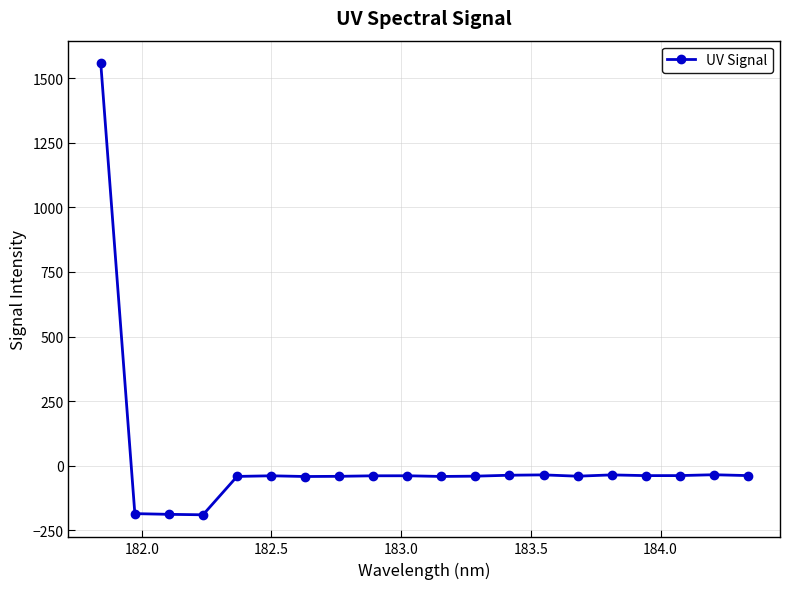

What is the value of the 1st point from the left?

1557.5